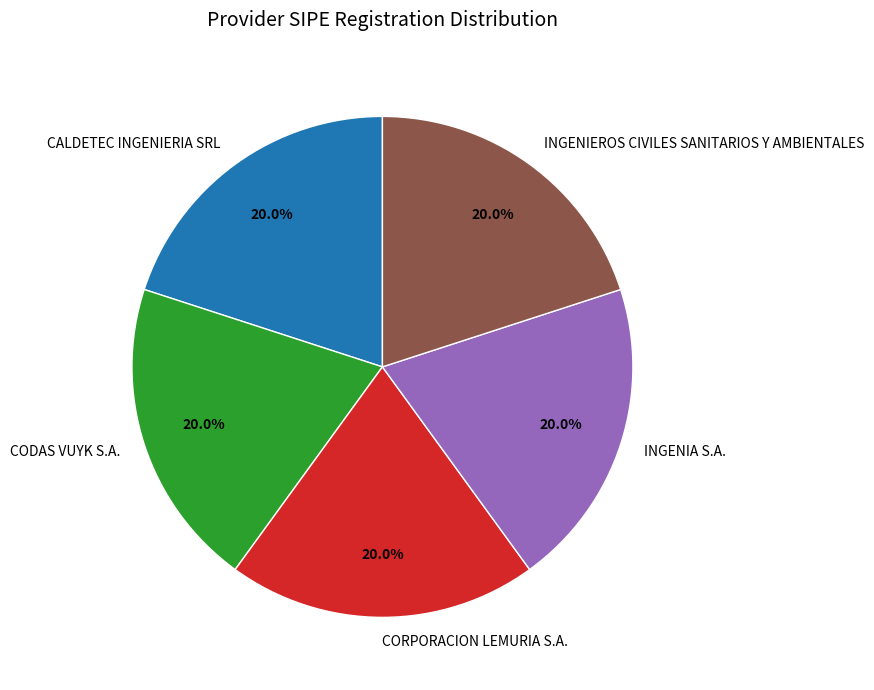

What is the ratio of the value at INGENIEROS CIVILES SANITARIOS Y AMBIENTALES to the value at CORPORACION LEMURIA S.A.?

1.0